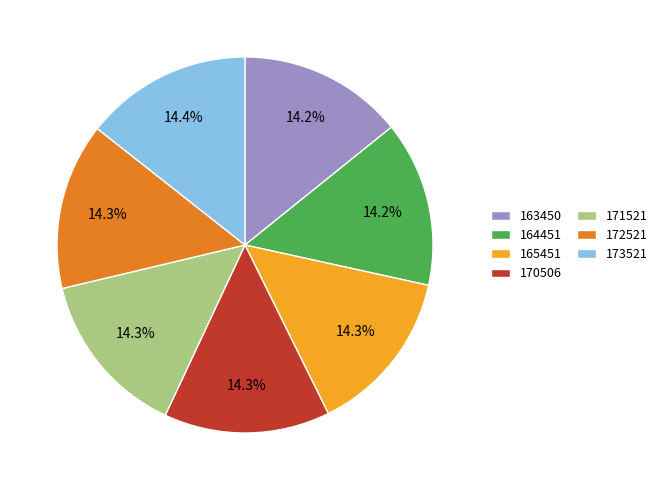

Approximately how many times larger is the value at 164451 compared to 171521?

1.0